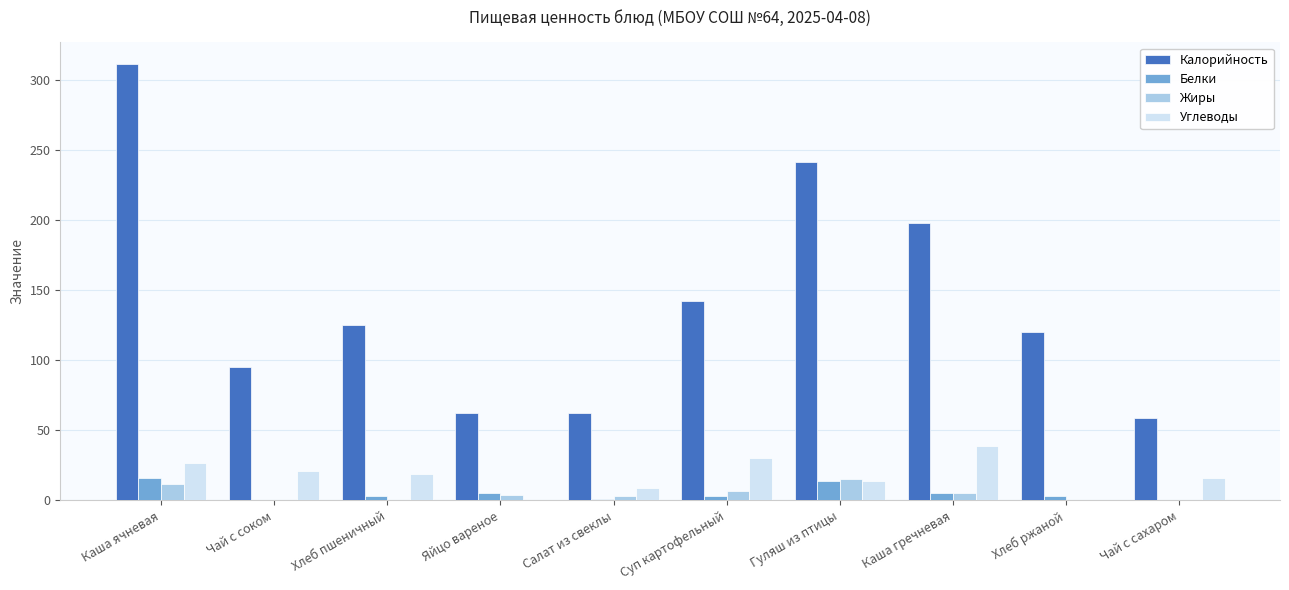

The value of Углеводы at Чай с сахаром is 16.0. True or false?

True